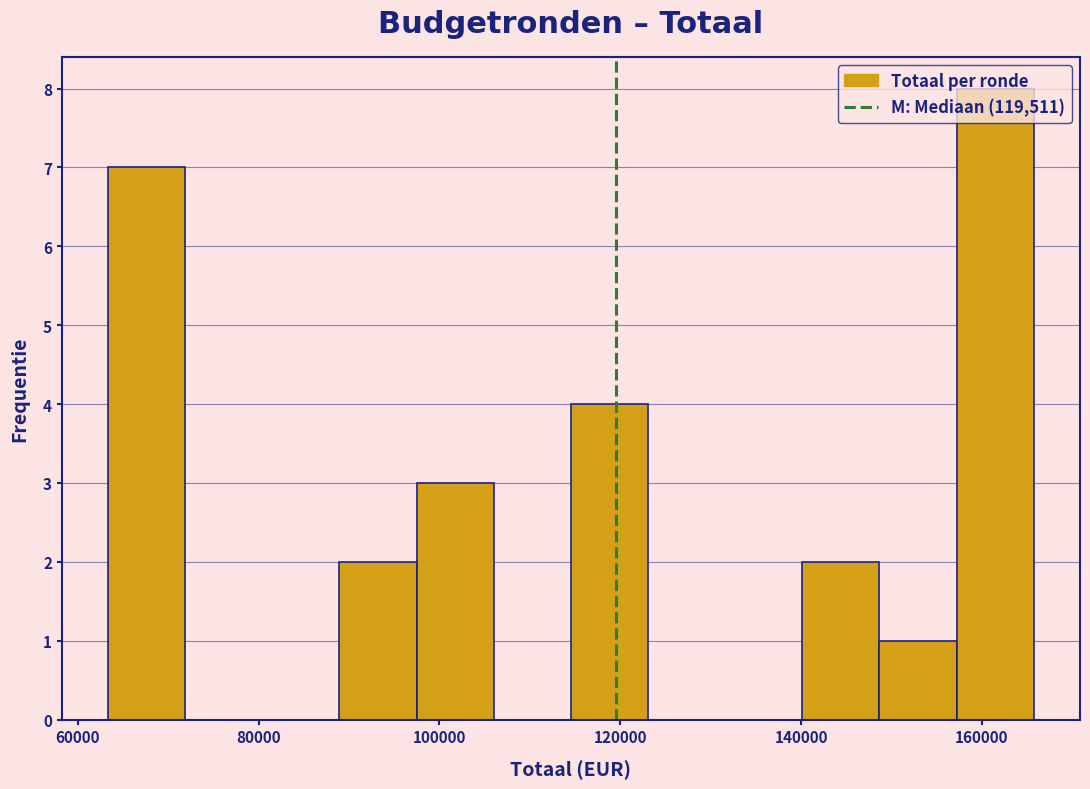

Which range on the x-axis has the tallest bar?

158000 to 166000